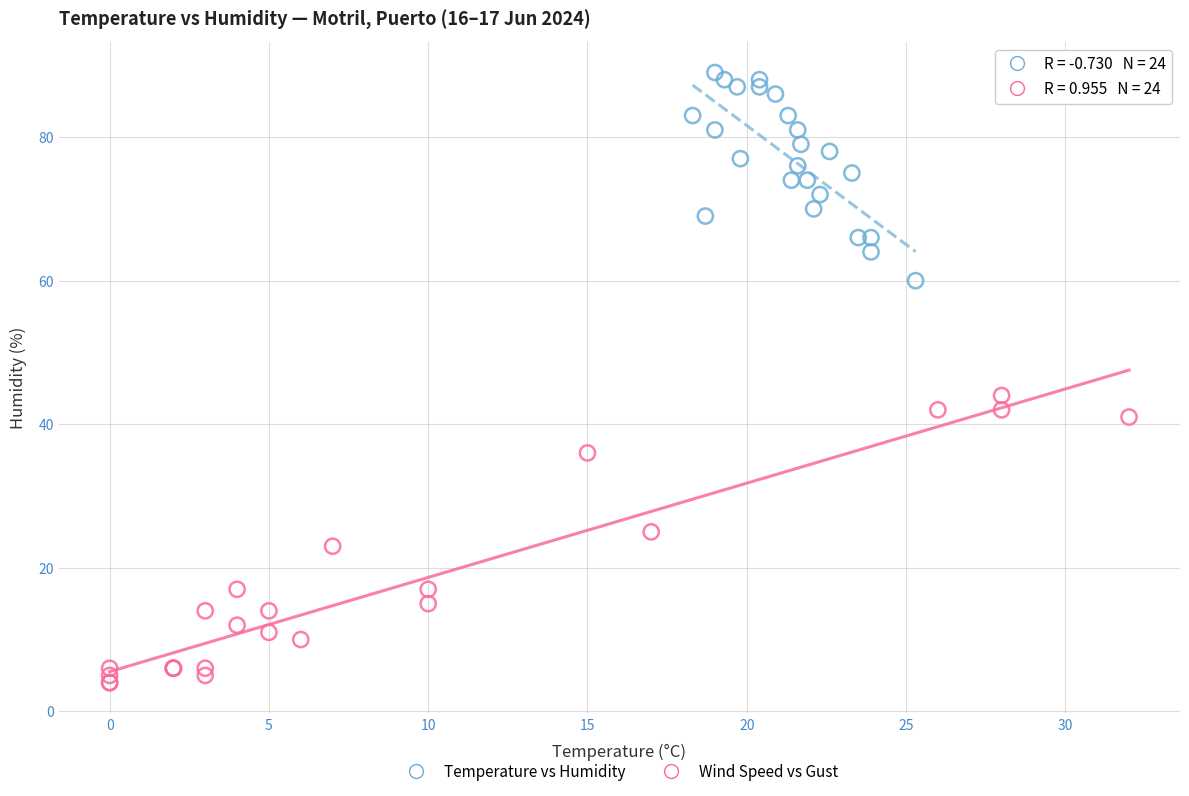

What are all the series names shown in the legend?

Temperature vs Humidity, Wind Speed vs Gust